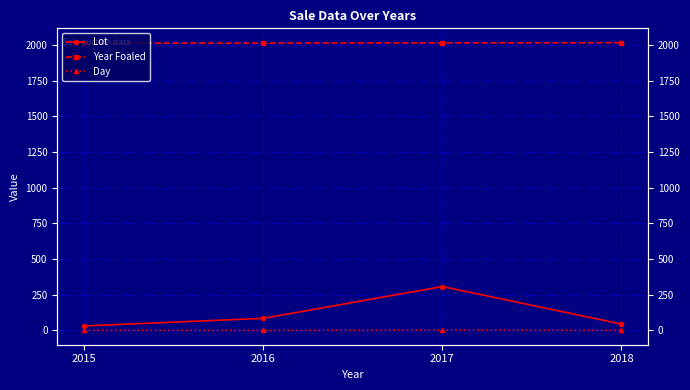

Is this an area chart (filled region under the line)?

No